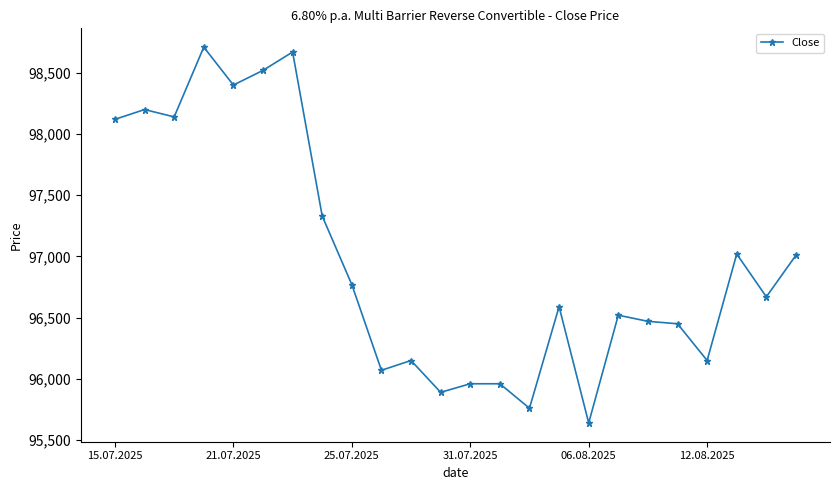

What is the difference between the second highest and second lowest values?

2910